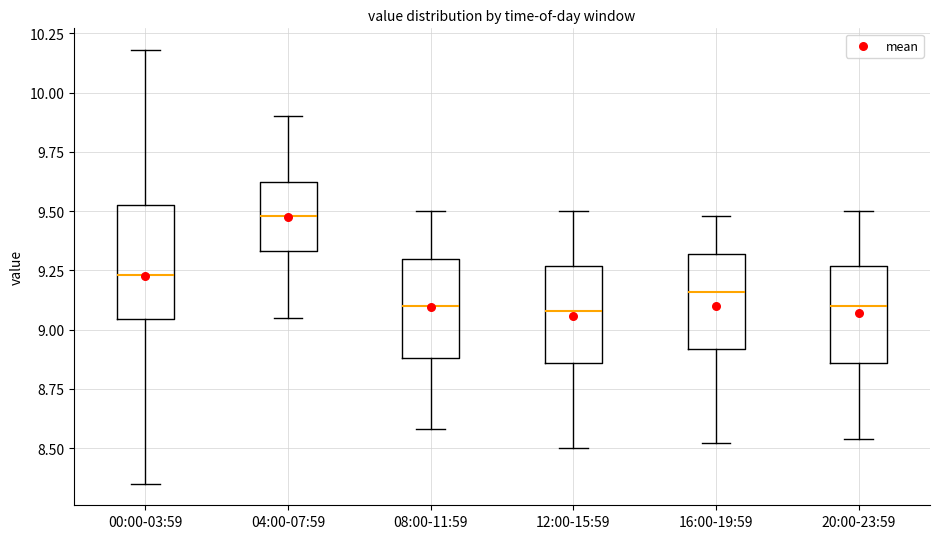

Which box is the tallest, from its lower edge to its upper edge?

00:00-03:59